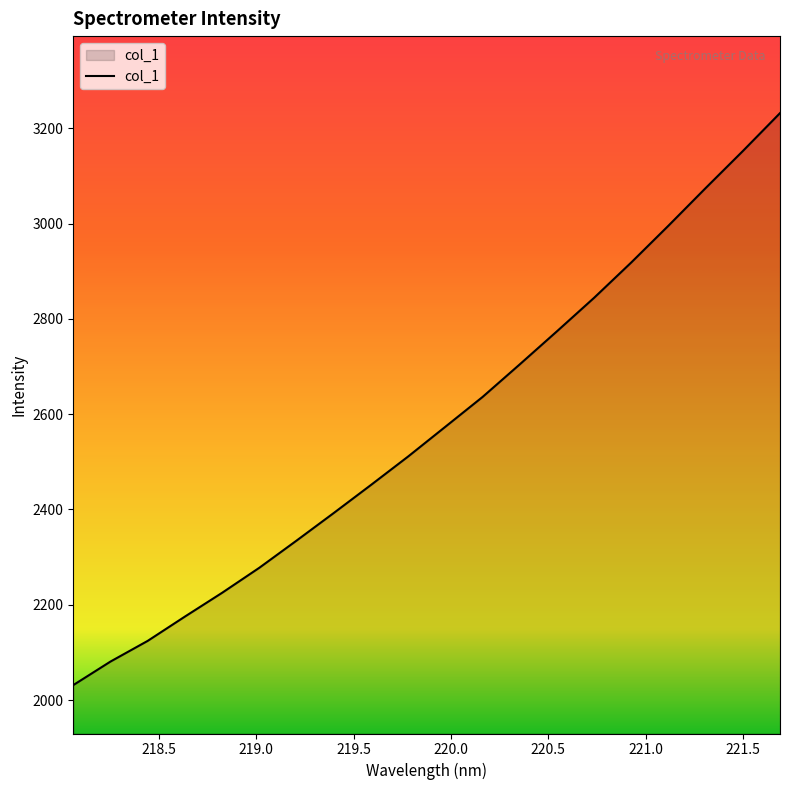

What is the difference between the second highest and minimum values?

1120.7